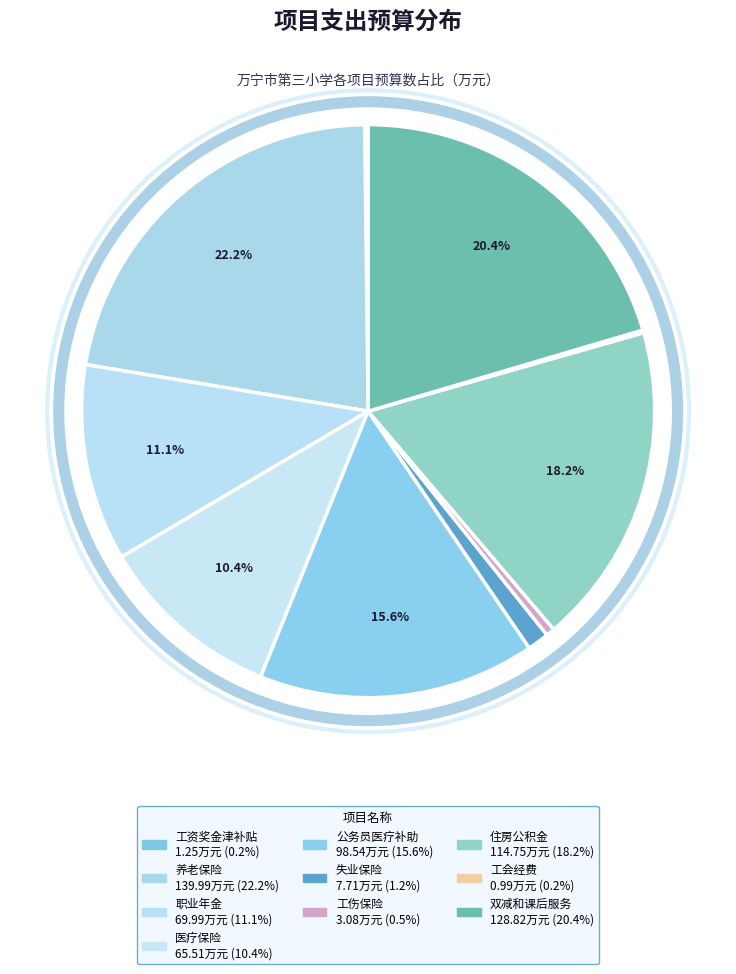

Which category has the smallest portion of the pie?

工会经费